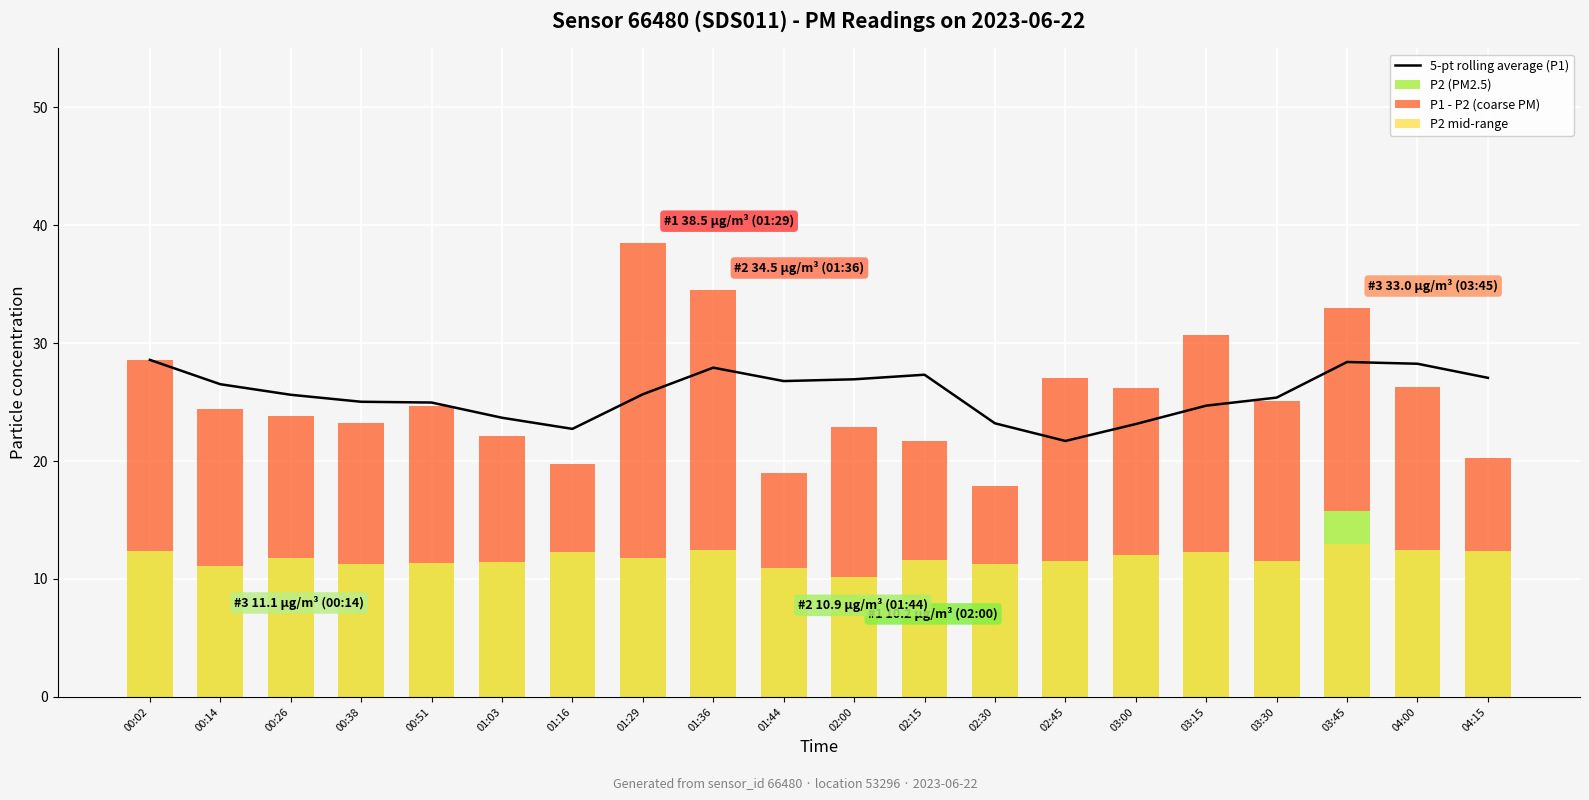

What position from the left is 01:16?

7